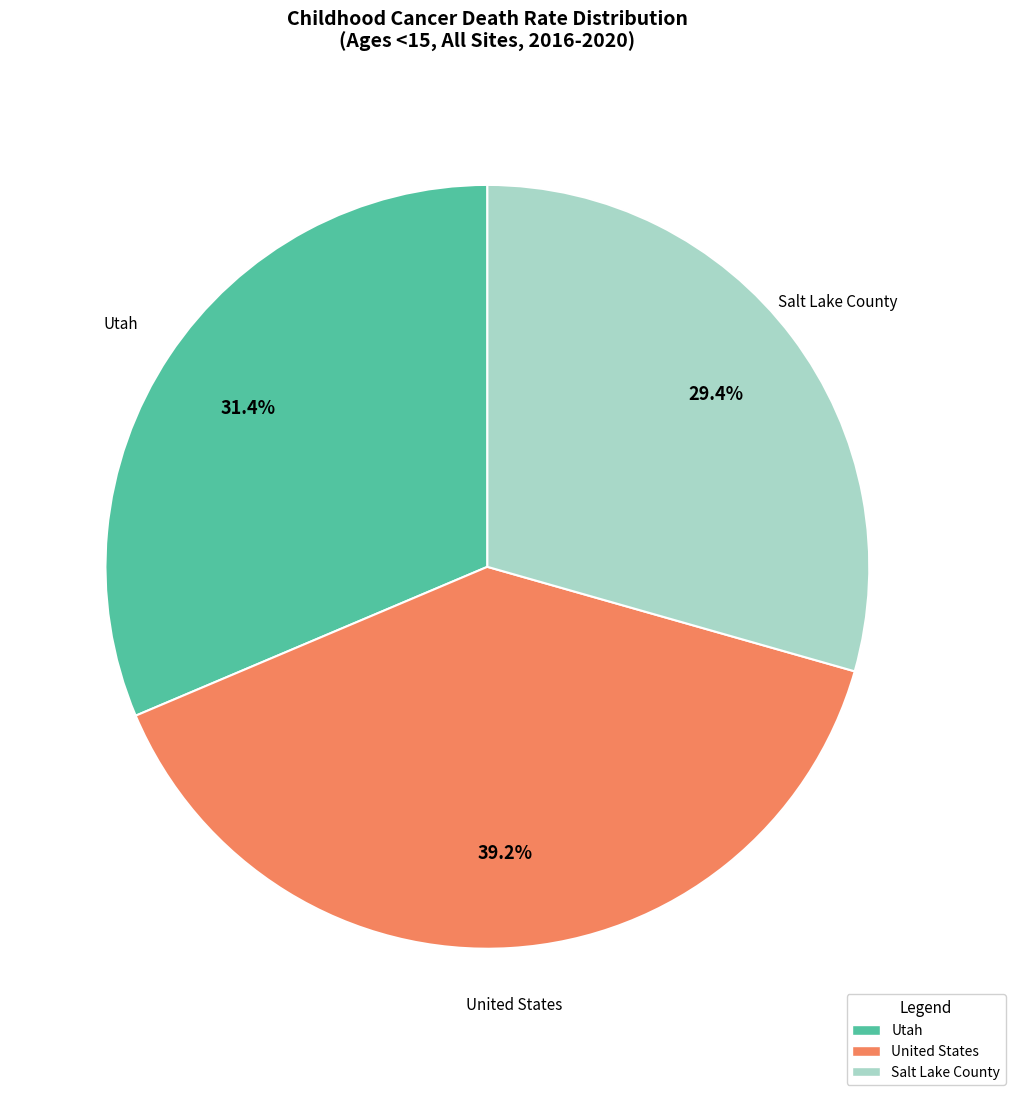

How many segments does this pie chart have?

3